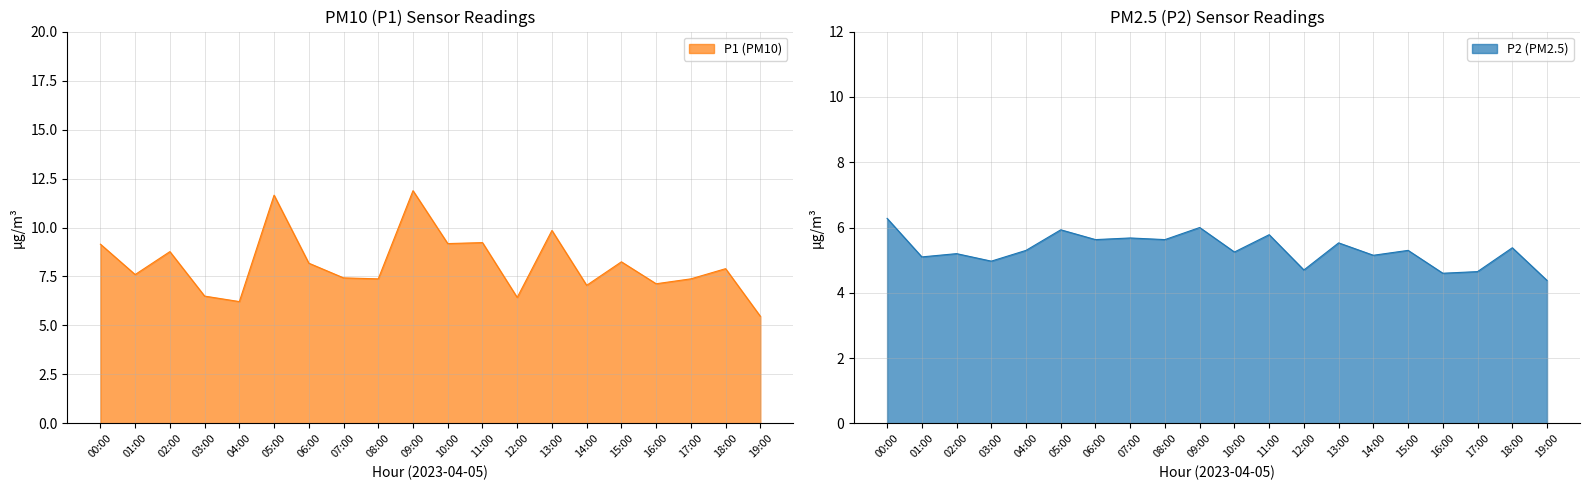

What is the label of the 1st point from the right?

19:00